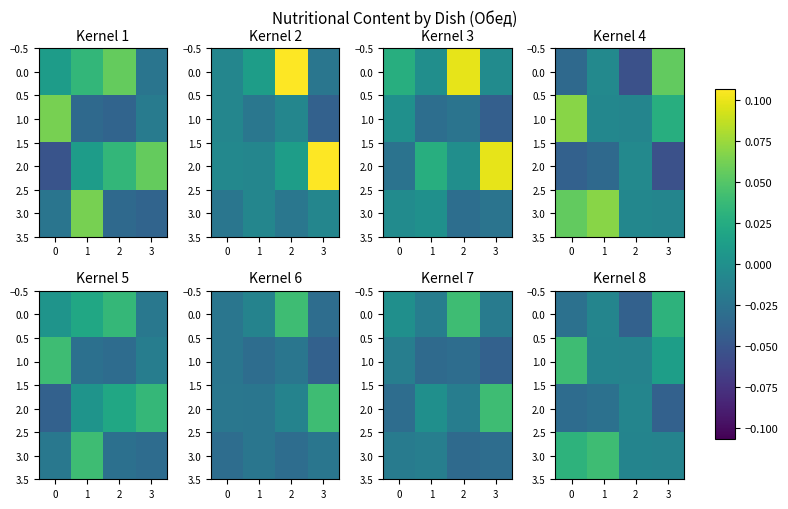

The value of 2.0 at 3 is -0.0. True or false?

False